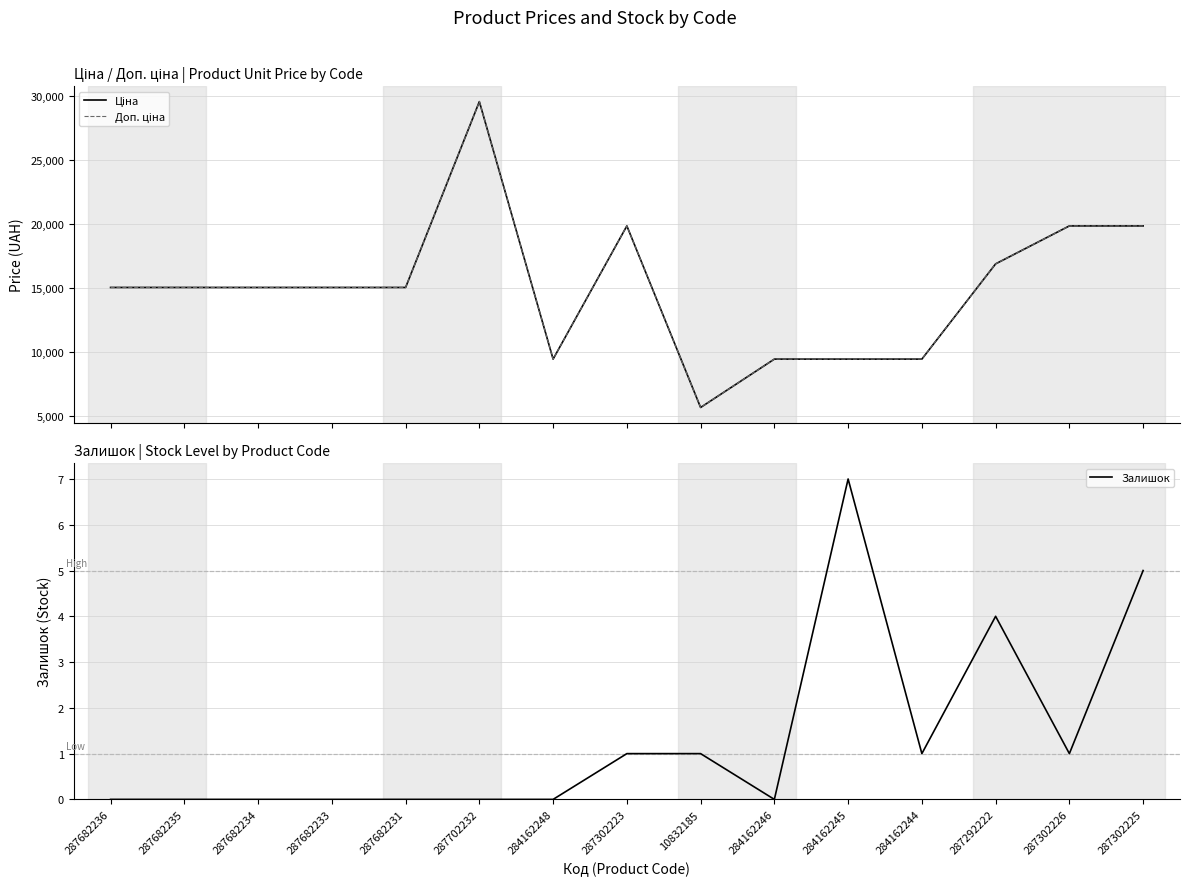

What is the total value across all series at 10832185?

11273.0